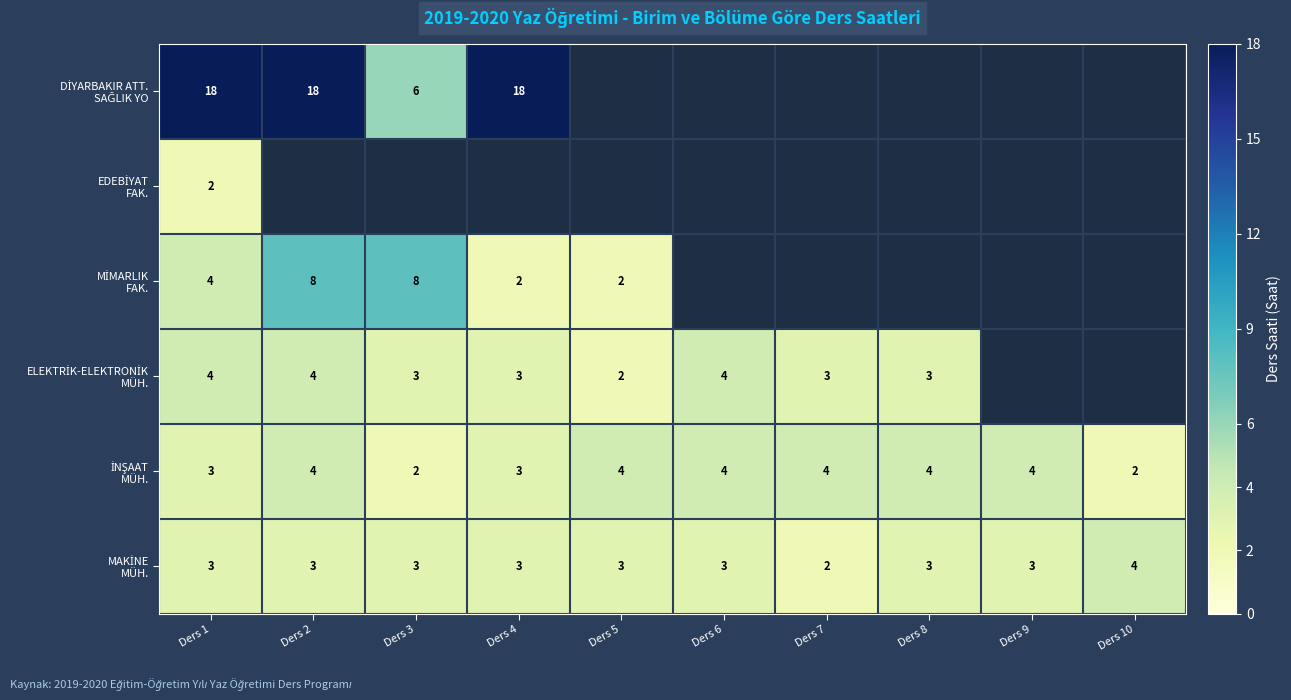

Where does the MAKİNE MÜH. series first go above 3?

Ders 10